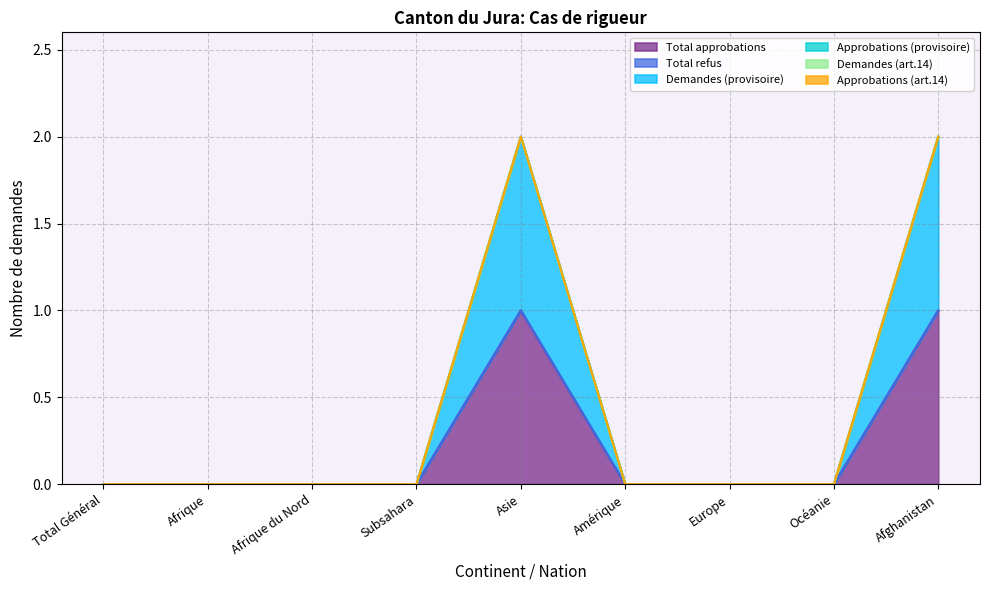

In Demandes (provisoire), how many points are higher than both neighbors (excluding endpoints)?

1